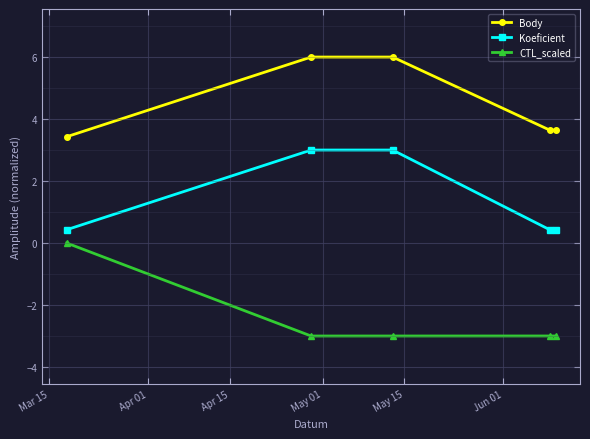

What is the value of the Koeficient point at the 4th from the left?

0.4